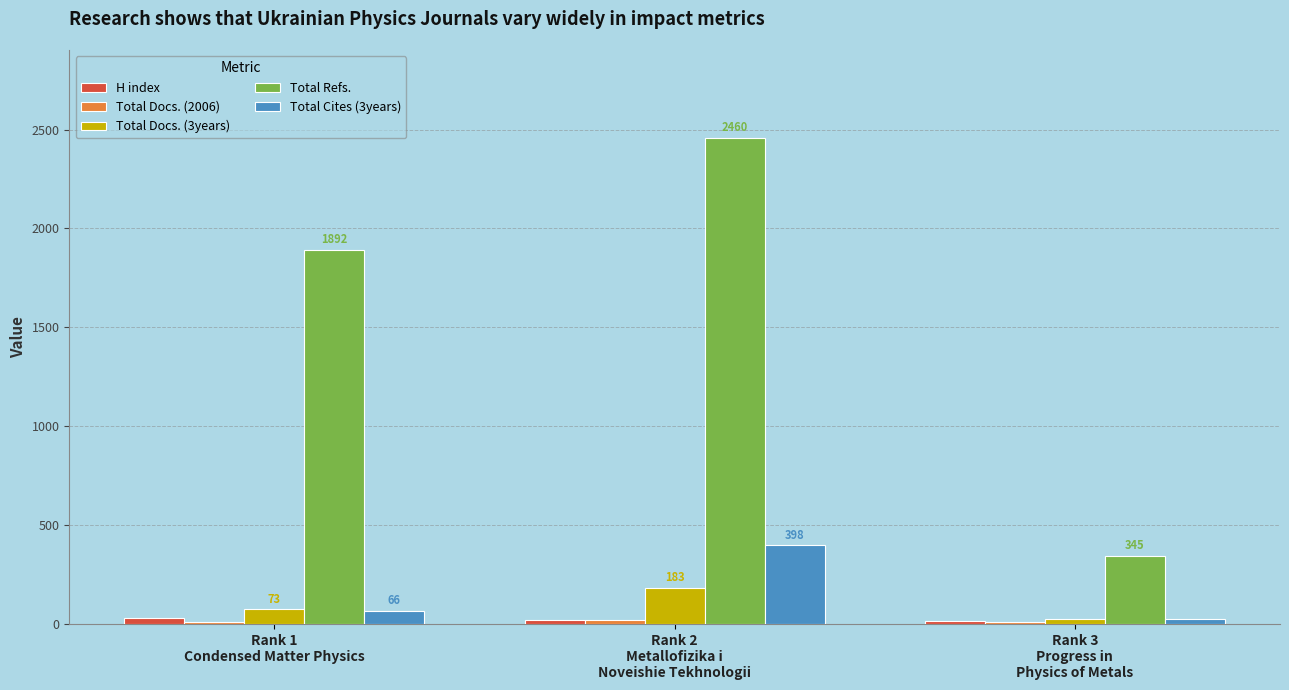

Which series has the largest total across all categories?

Total Refs.